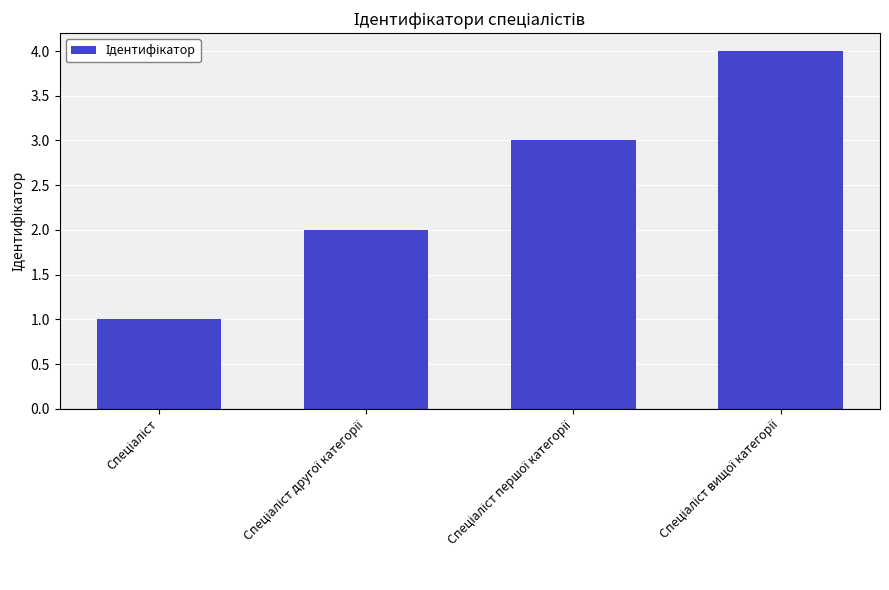

What is the maximum value shown in the chart?

4